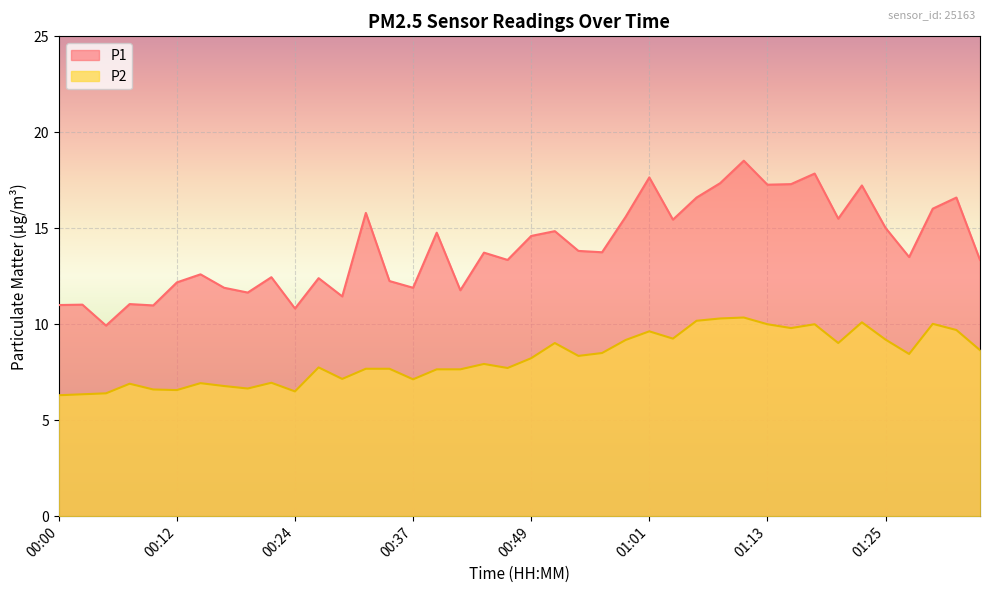

Which series has the widest spread of values?

P1